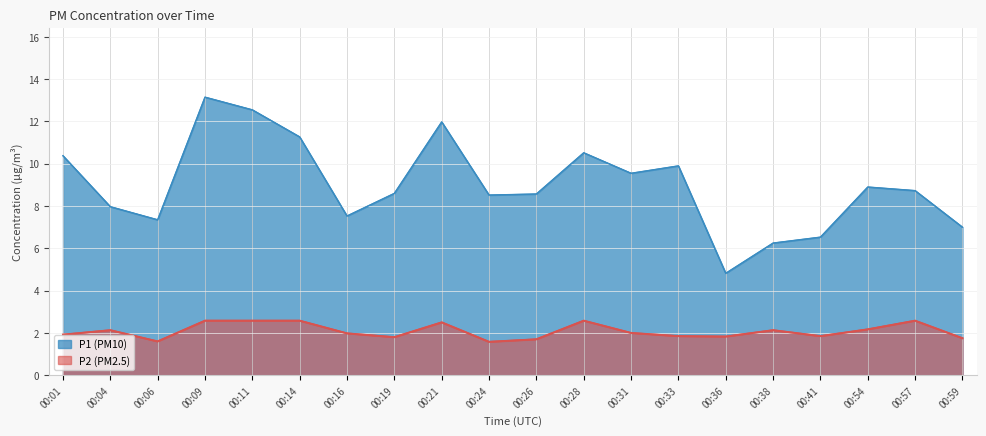

The P1 series shows 5.6 at 00:33. True or false?

False